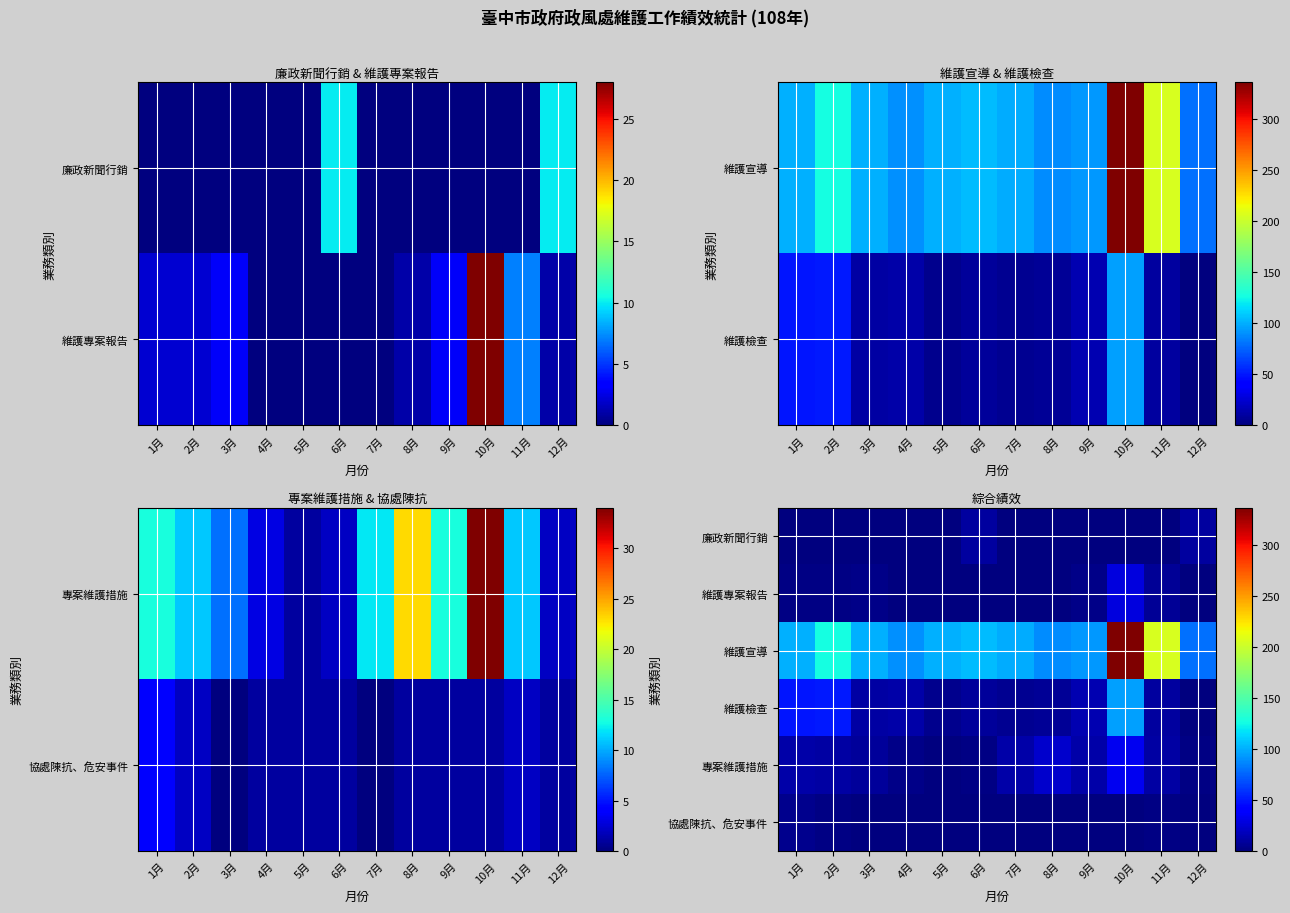

What is the average value of the 專案維護措施 series?

11